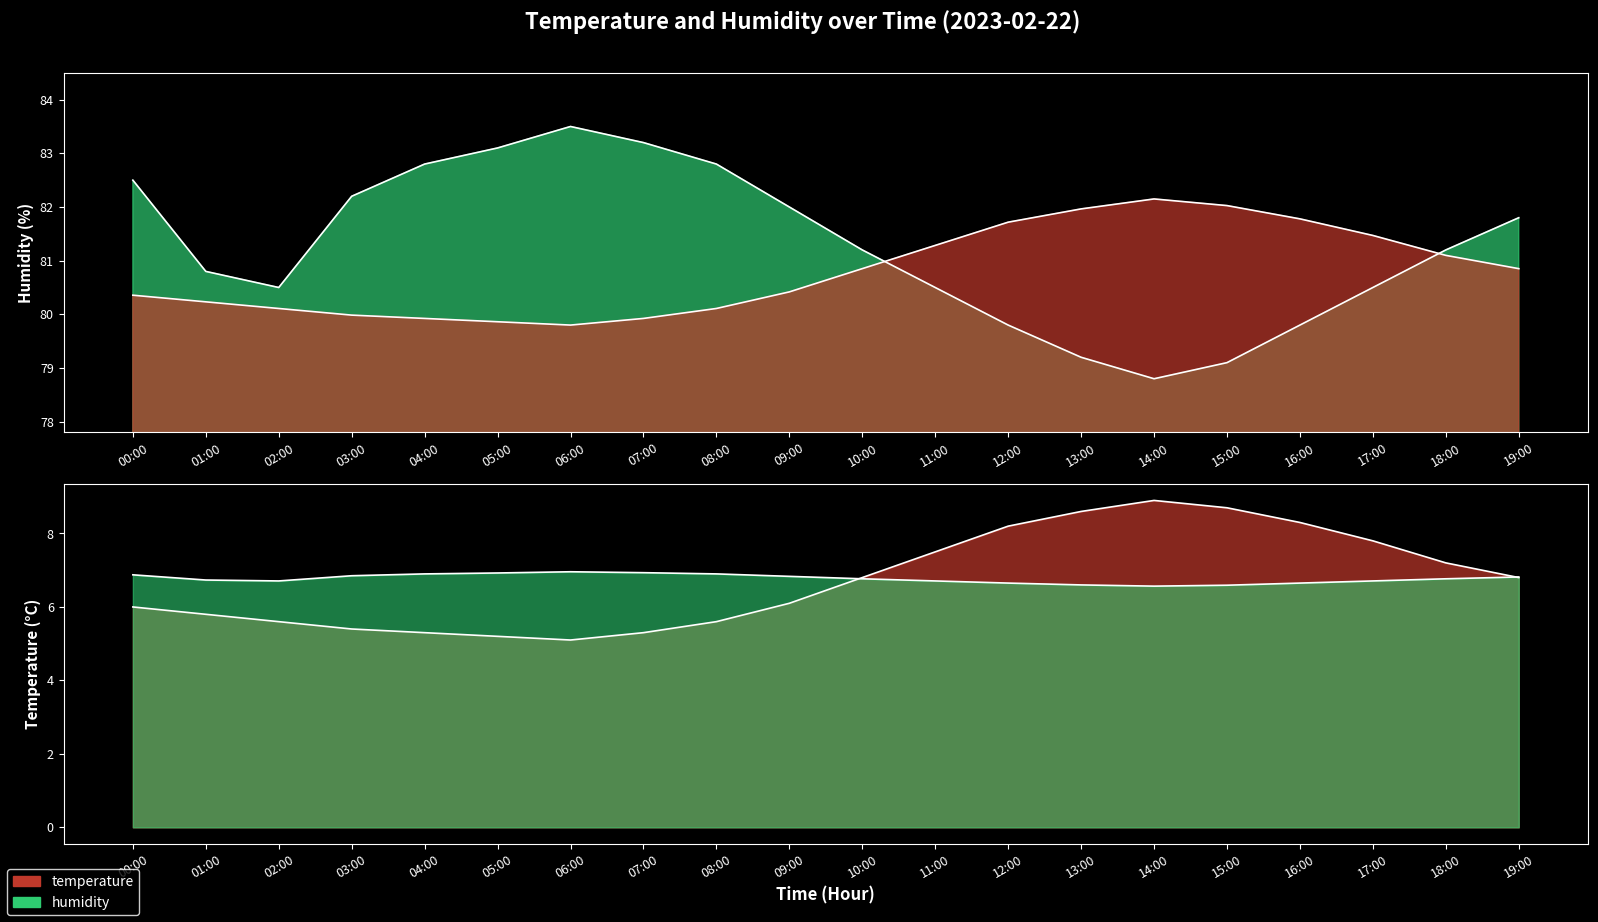

True or false: humidity has more than 1 points higher than both neighbors.

False